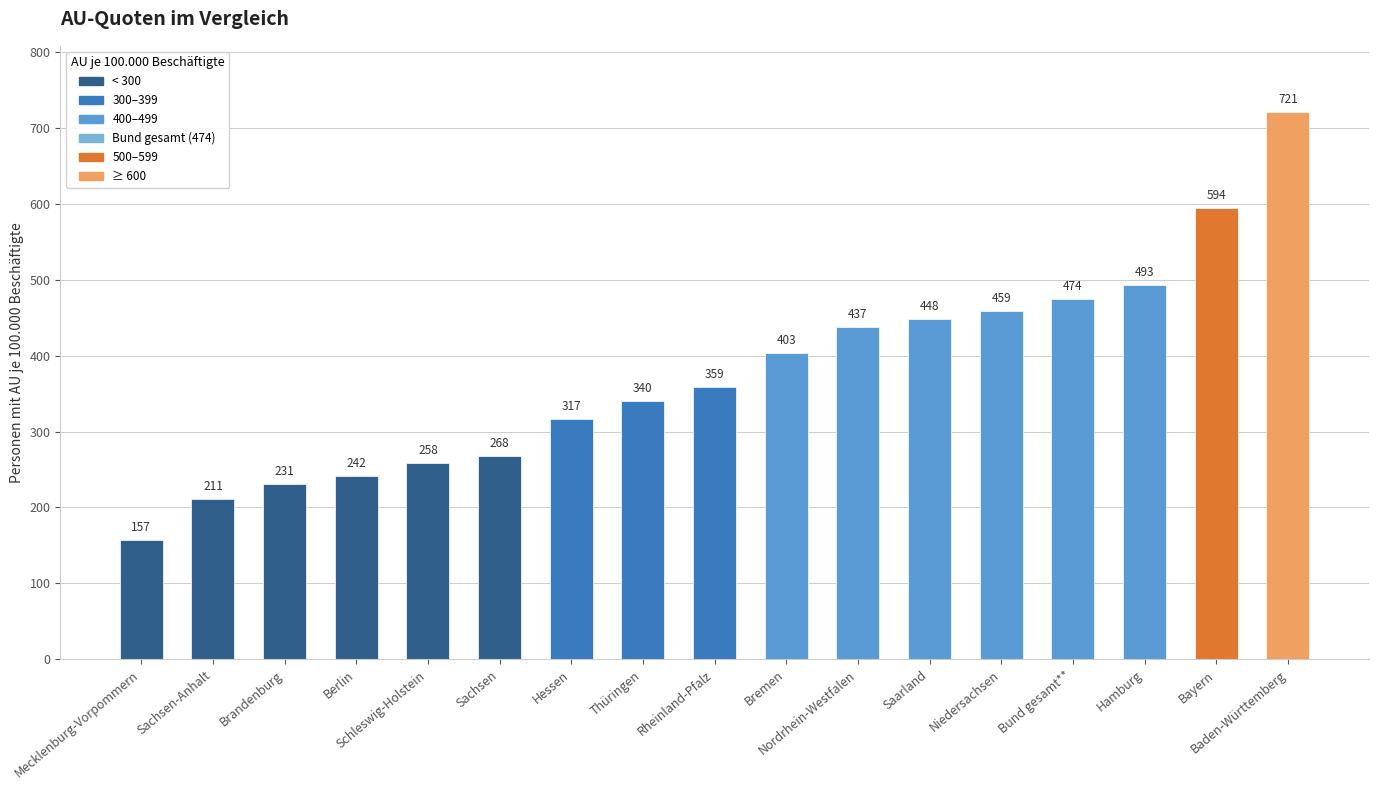

Which category has the highest value across all series?

Baden-Württemberg